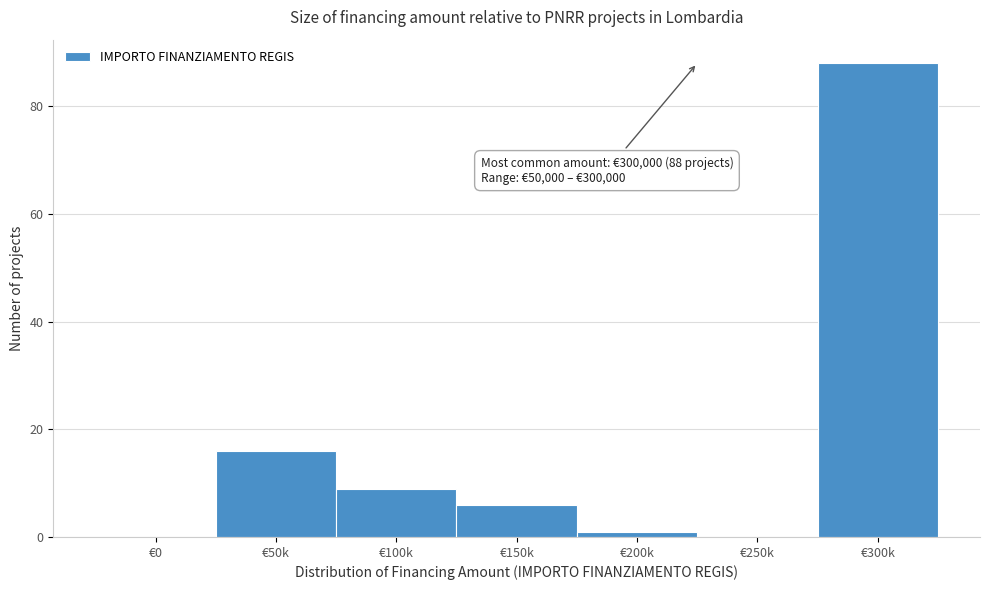

Reading left to right, transcribe all the data shown in this chart.

€0=0	€50k=16	€100k=9	€150k=6	€200k=1	€250k=0	€300k=88